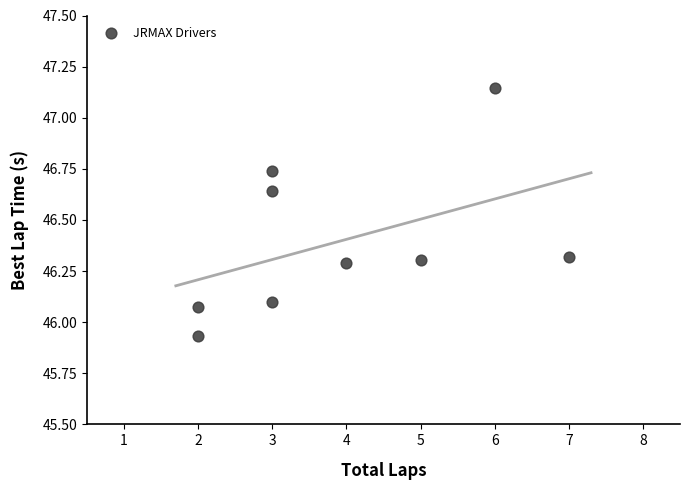

What is the average X value?

3.9